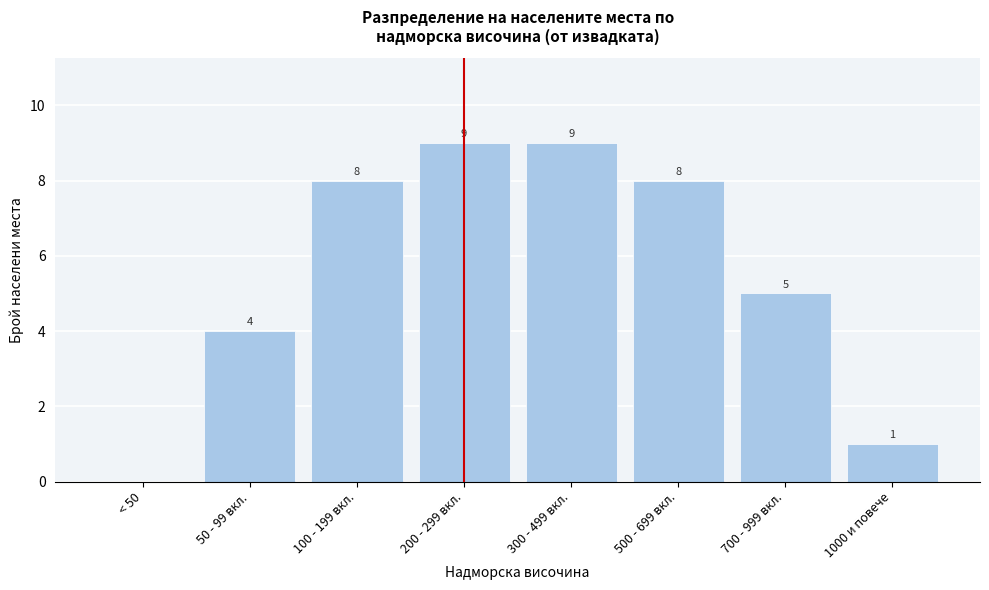

Reading left to right, list all the values displayed in this chart.

< 50=0	50 - 99 вкл.=4	100 - 199 вкл.=8	200 - 299 вкл.=9	300 - 499 вкл.=9	500 - 699 вкл.=8	700 - 999 вкл.=5	1000 и повече=1